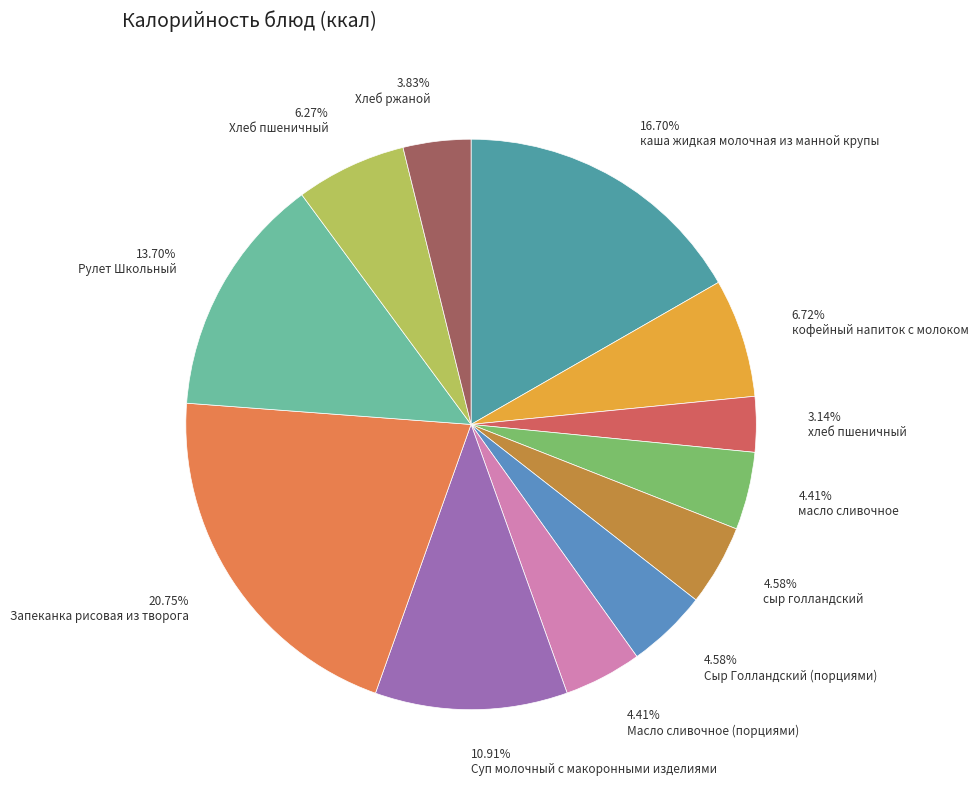

What percentage do масло сливочное and хлеб пшеничный together represent?

7.5%